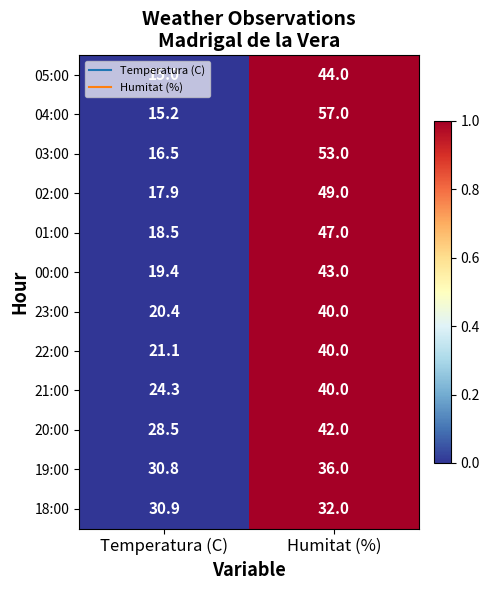

Which series has the largest range (max minus min)?

04:00